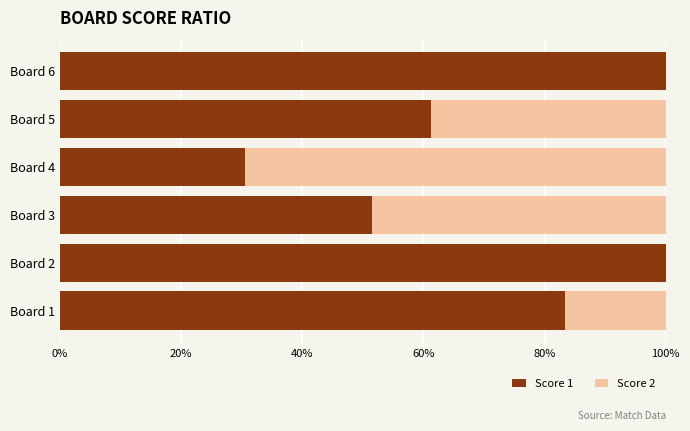

The value of Score 1 at Board 4 is 13.5. True or false?

False